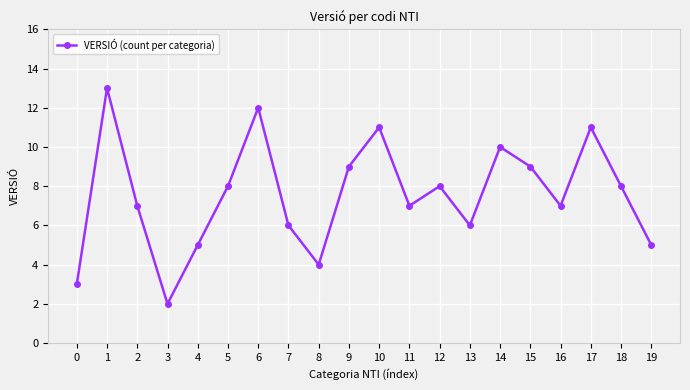

What is the value of the 19th point from the left?

8